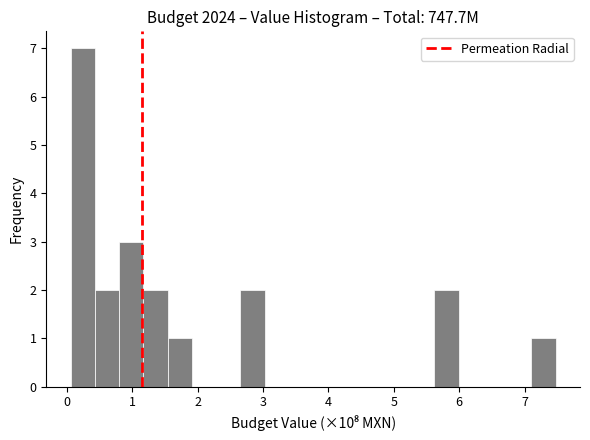

Around what value on the x-axis is the tallest bar? Give the approximate position of its centre, as read against the axis.

0.2